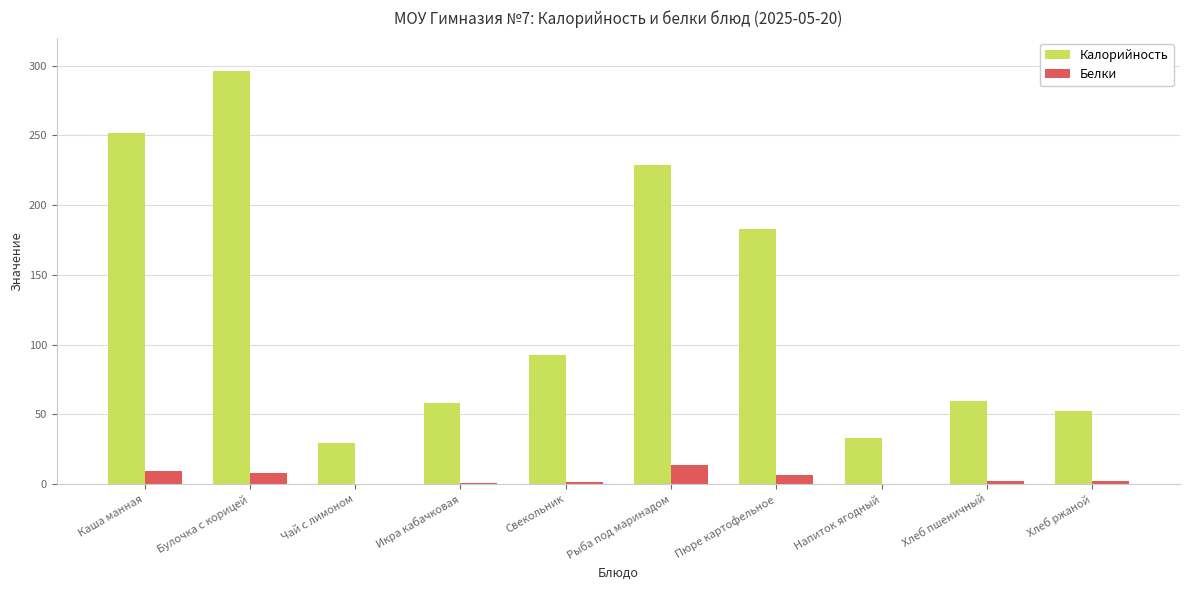

At which category is the sum across all series the highest?

Булочка с корицей